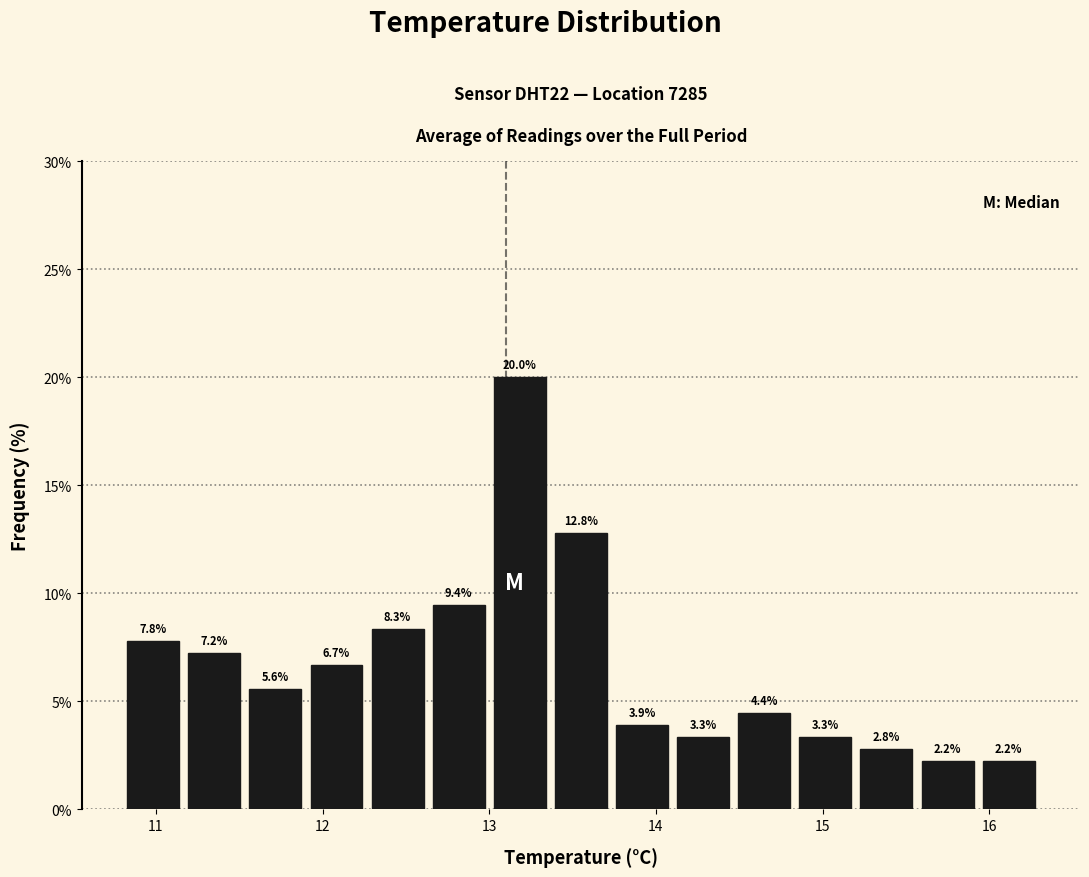

Around what value on the x-axis is the tallest bar? Give the approximate position of its centre, as read against the axis.

13.2